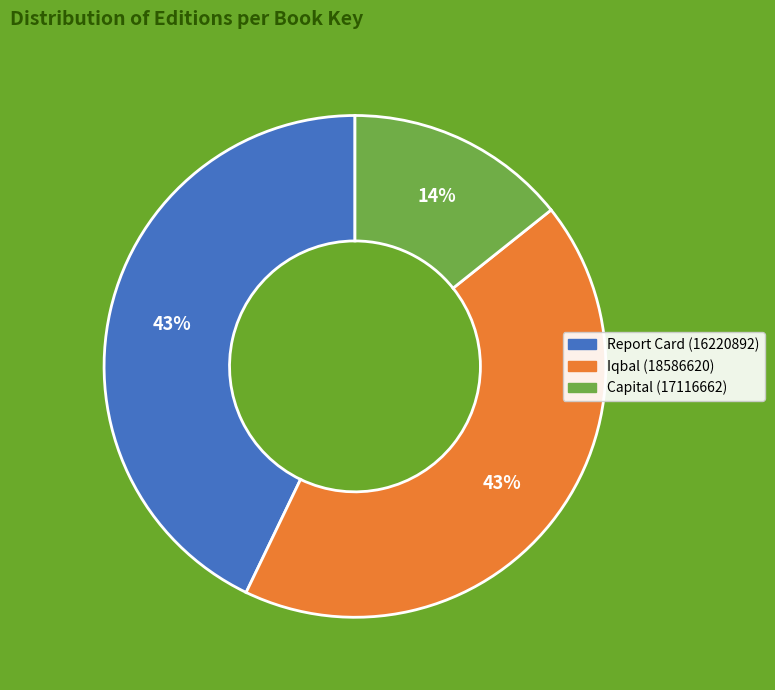

How many segments does this pie chart have?

3